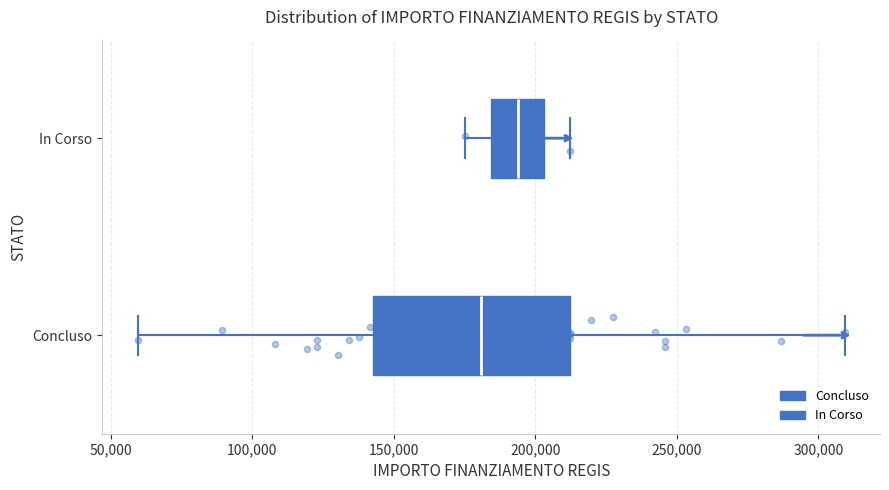

Where does the right whisker of the box for Concluso end on the x-axis? The values are not printed on the chart, so give them approximately, as read against the axis.

310000